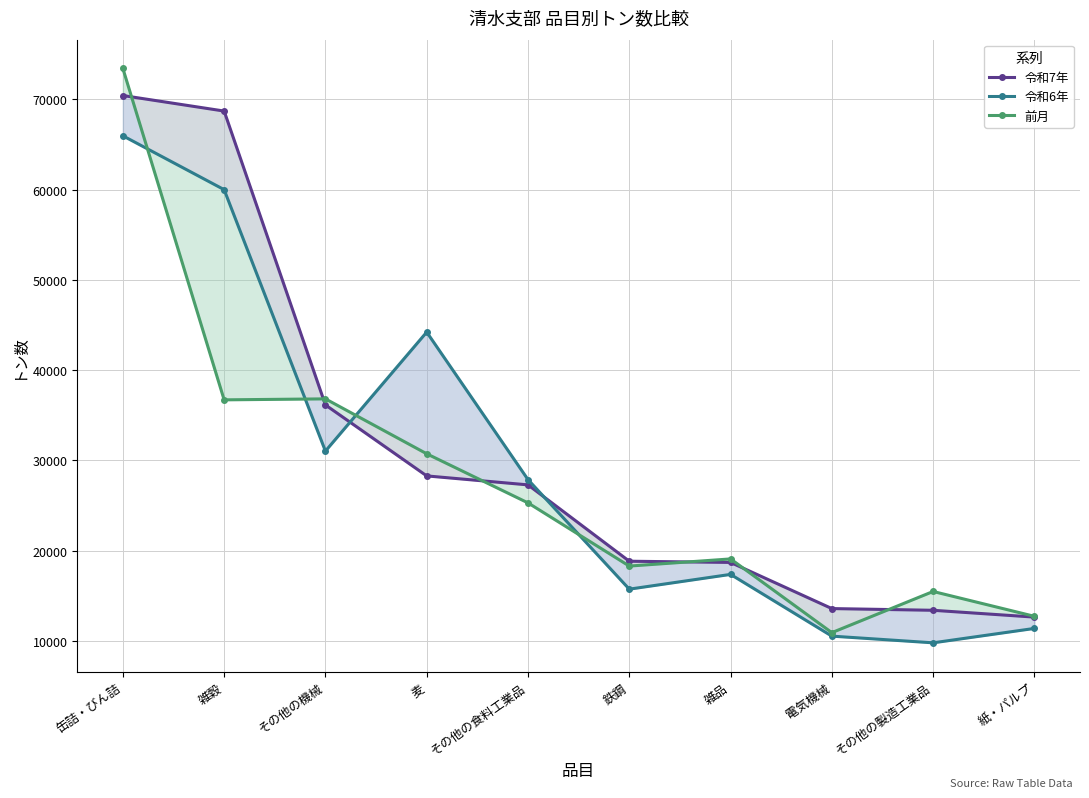

Between 雑品 and その他の製造工業品, which series saw the biggest shift?

令和6年